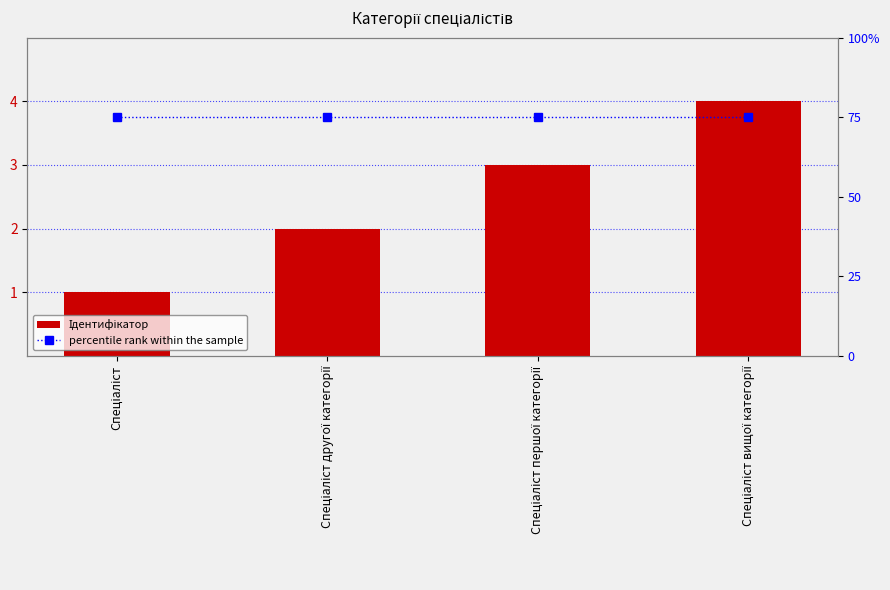

What is the sum of all percentile rank within the sample values?

300